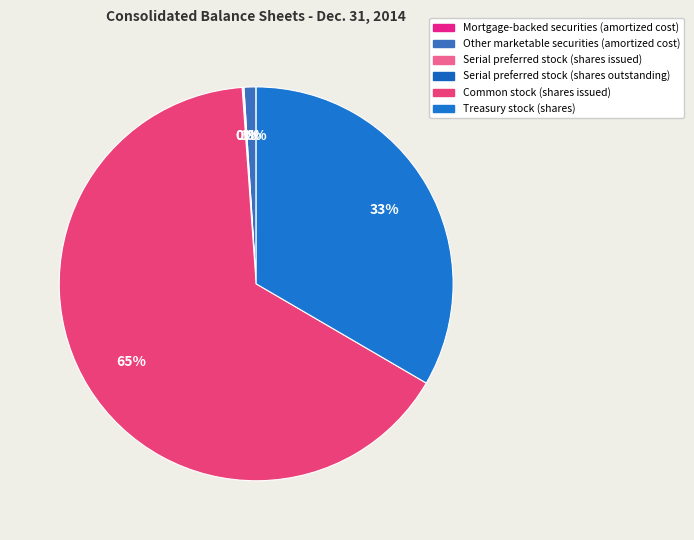

What percentage is the Treasury stock (shares) slice, to the nearest percent?

33%